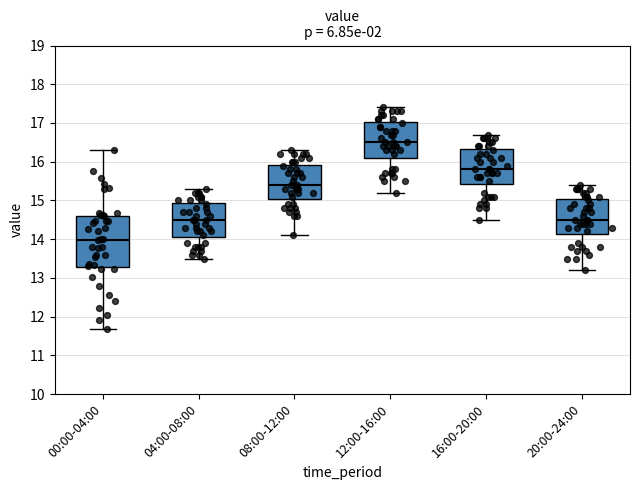

Which box is the tallest, from its lower edge to its upper edge?

00:00-04:00